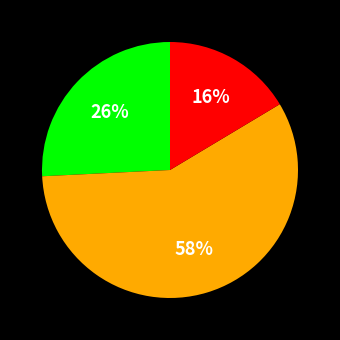

To the nearest percent, what is the average slice percentage?

33%